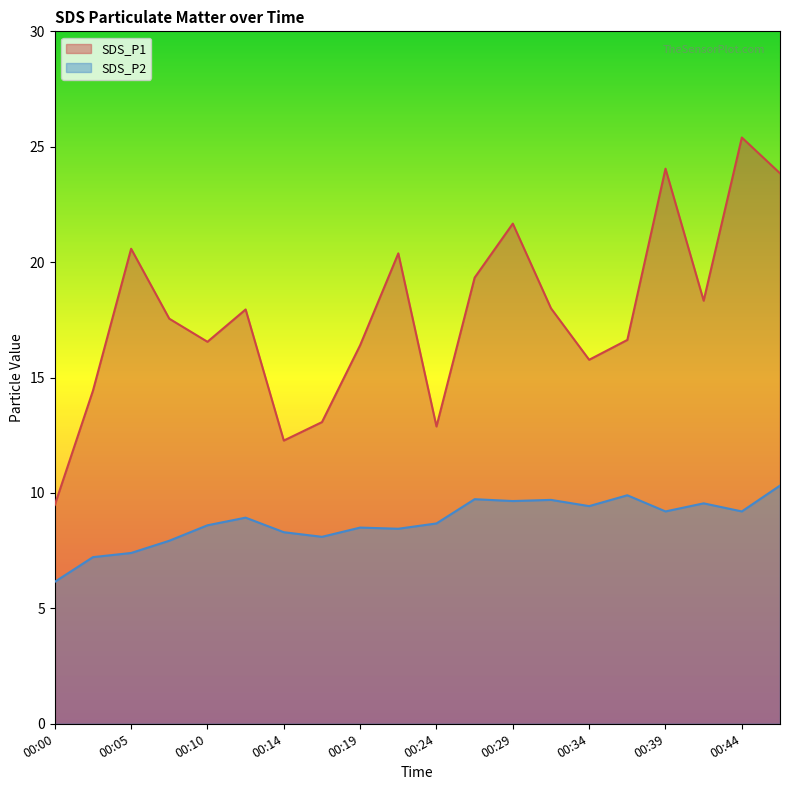

What are all the series names shown in the legend?

SDS_P1, SDS_P2